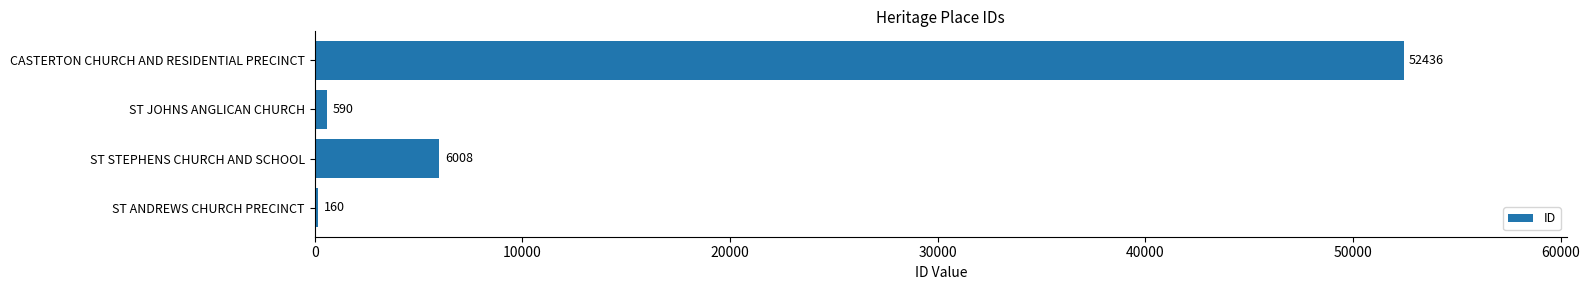

Where is the data nearest to the value 26298?

ST STEPHENS CHURCH AND SCHOOL